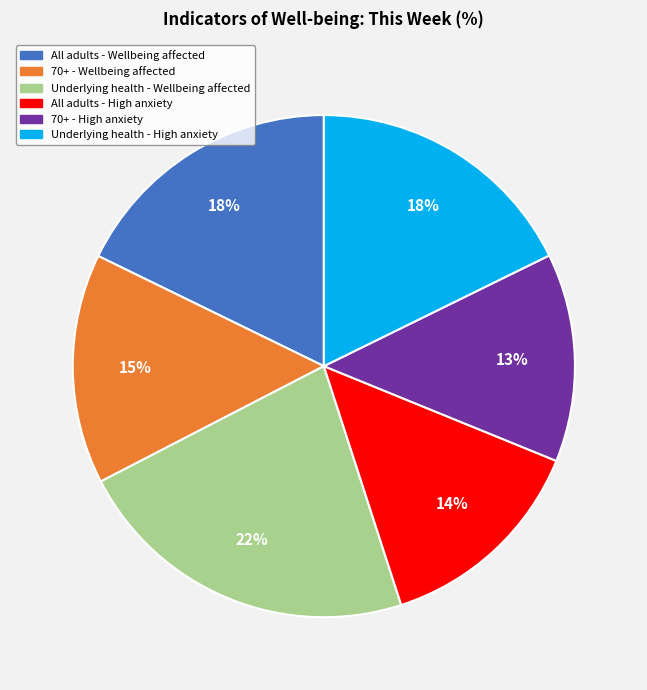

Is there any slice that represents more than half of the pie?

No